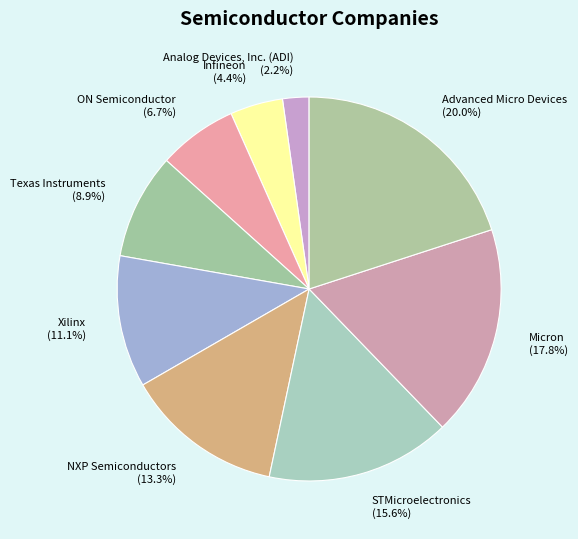

What is the smallest slice in the pie chart?

Analog Devices, Inc. (ADI)